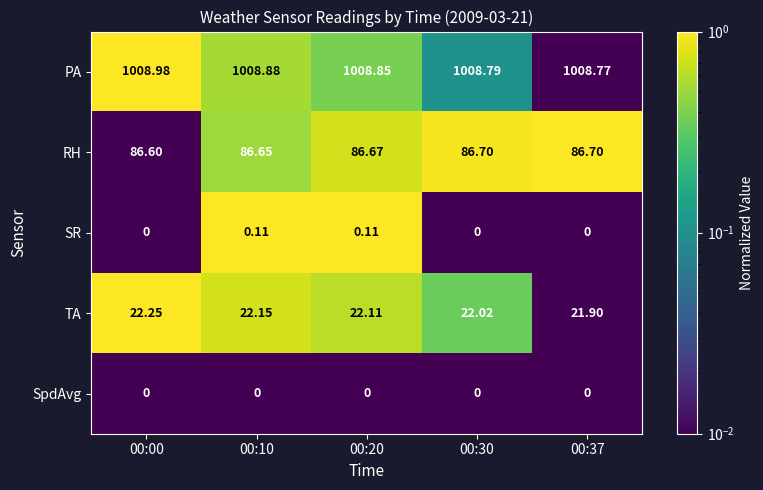

Which series has the widest spread of values?

TA